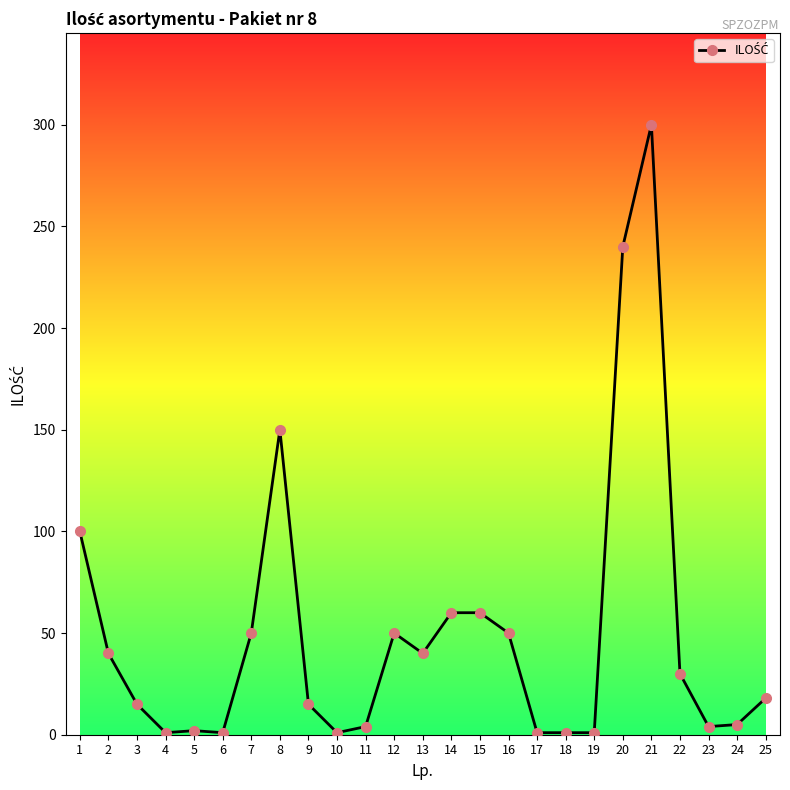

Where does the data first go above 18?

1